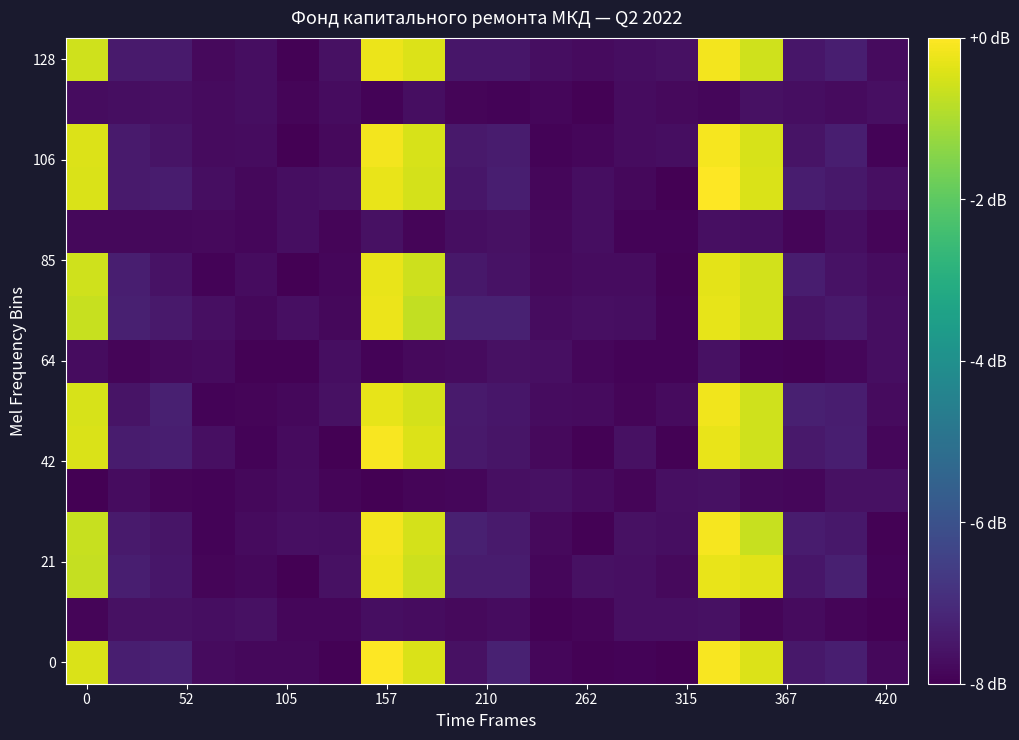

Count the number of data series in this chart.

15